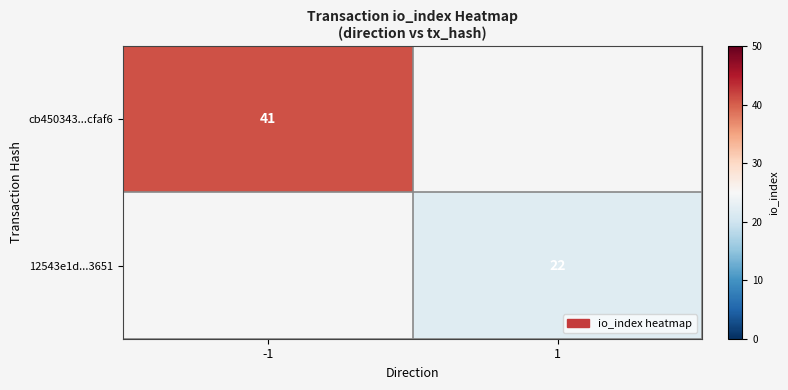

The 12543e1d...3651 series shows 7 at 1. True or false?

False